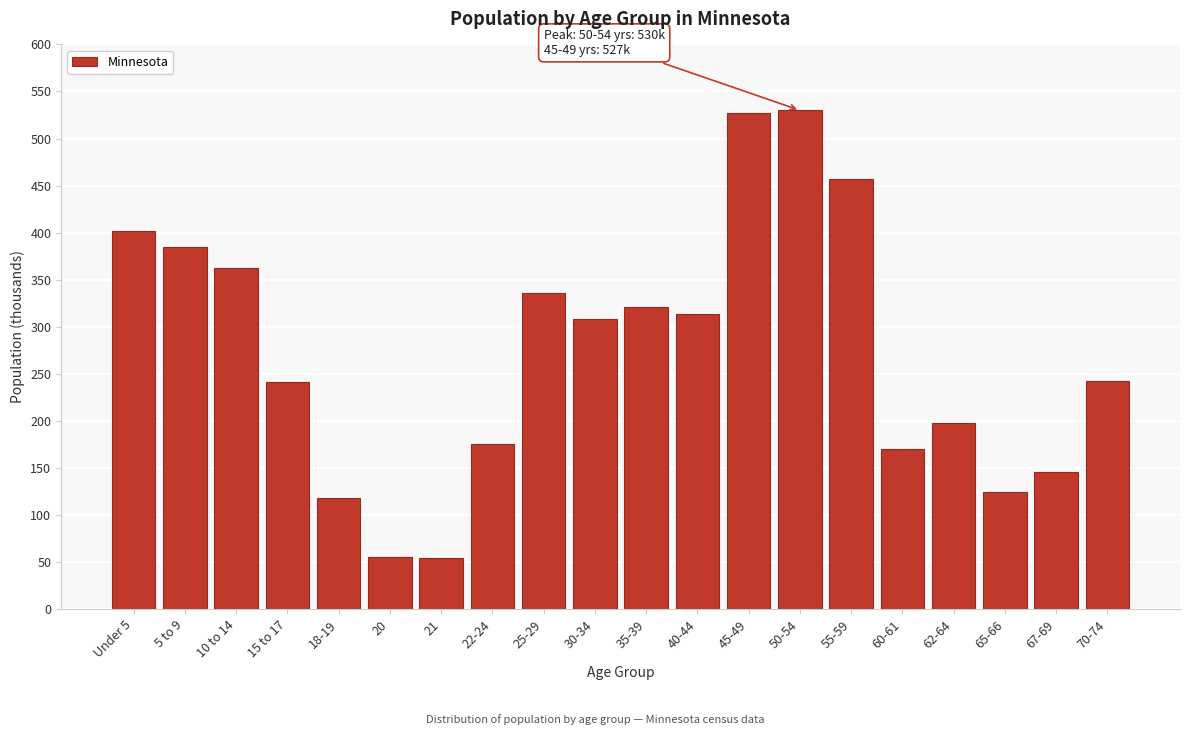

Approximately how many times larger is the value at 15 to 17 compared to 70-74?

1.0